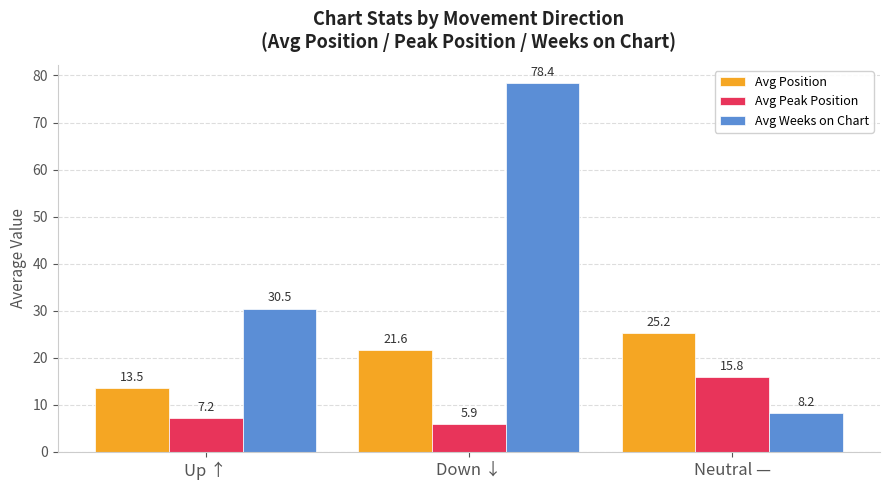

Where does the Avg Position series first go above 21?

Down ↓